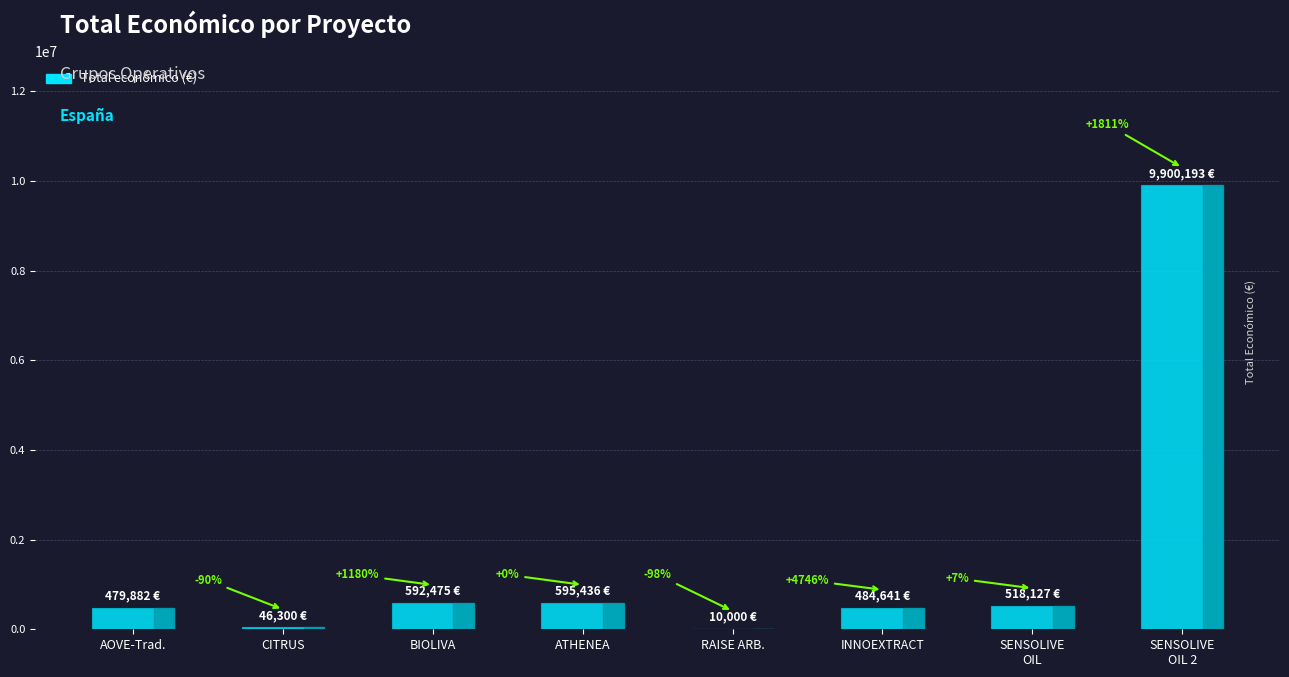

Reading right to left, extract all data points from this chart.

9900193	518127	484641	10000	595436	592475	46300	479882